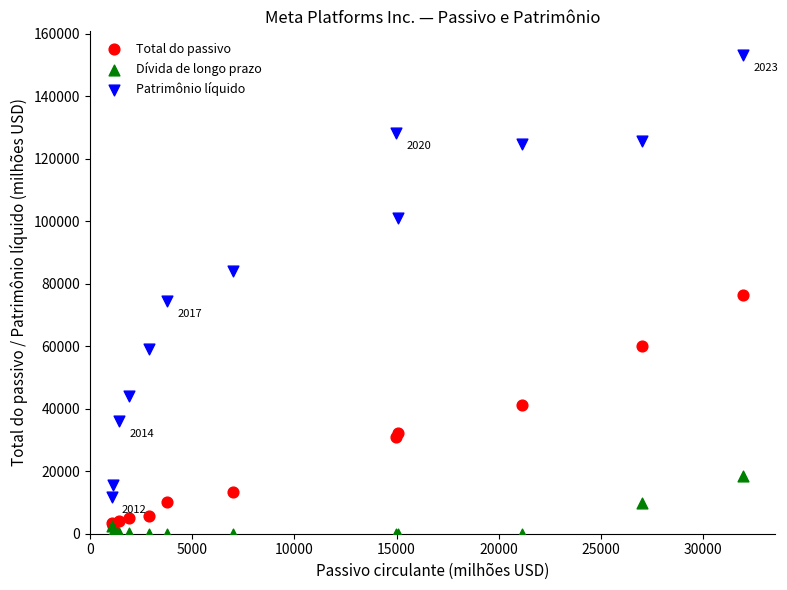

Which series contains the lowest Y value?

Dívida de longo prazo